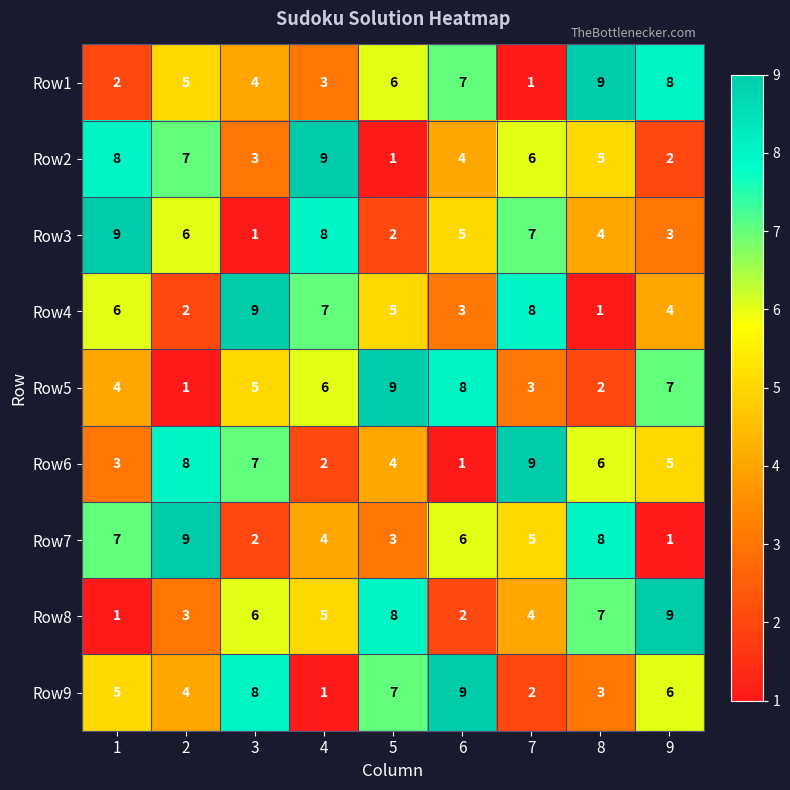

Which category has the lowest value in the Row3 series?

3